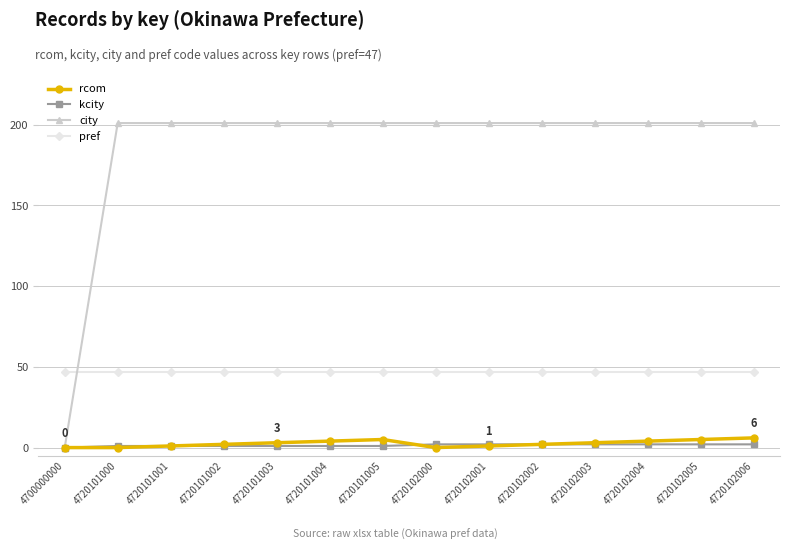

Which series has the largest range (max minus min)?

city